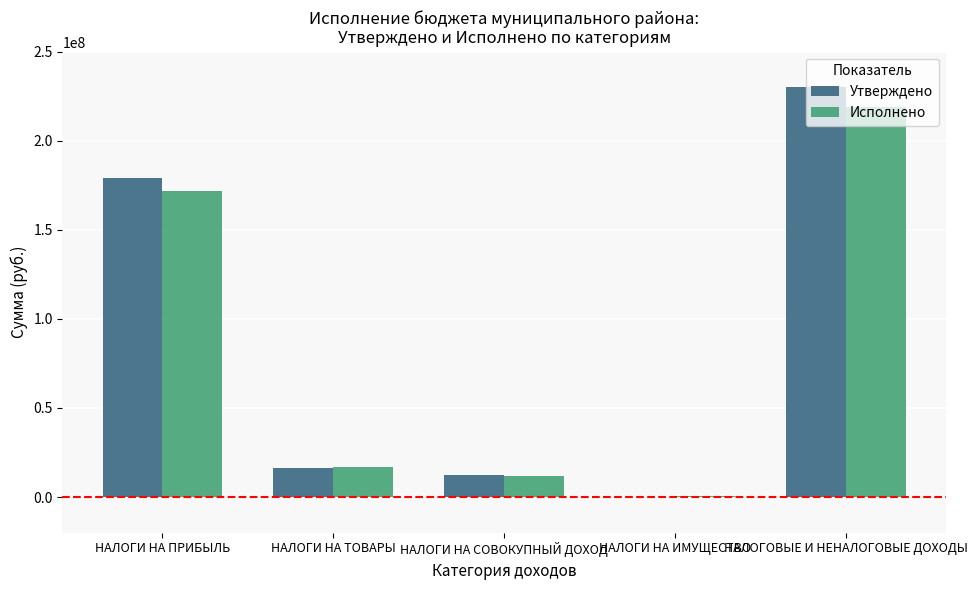

Which series has the largest range (max minus min)?

Утверждено